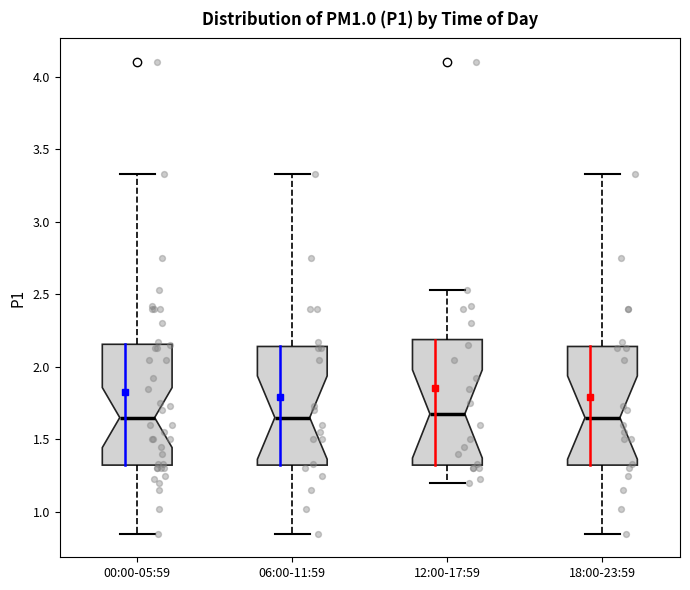

Where does the median line of the box for 12:00-17:59 sit on the y-axis? The values are not printed on the chart, so give them approximately, as read against the axis.

1.70